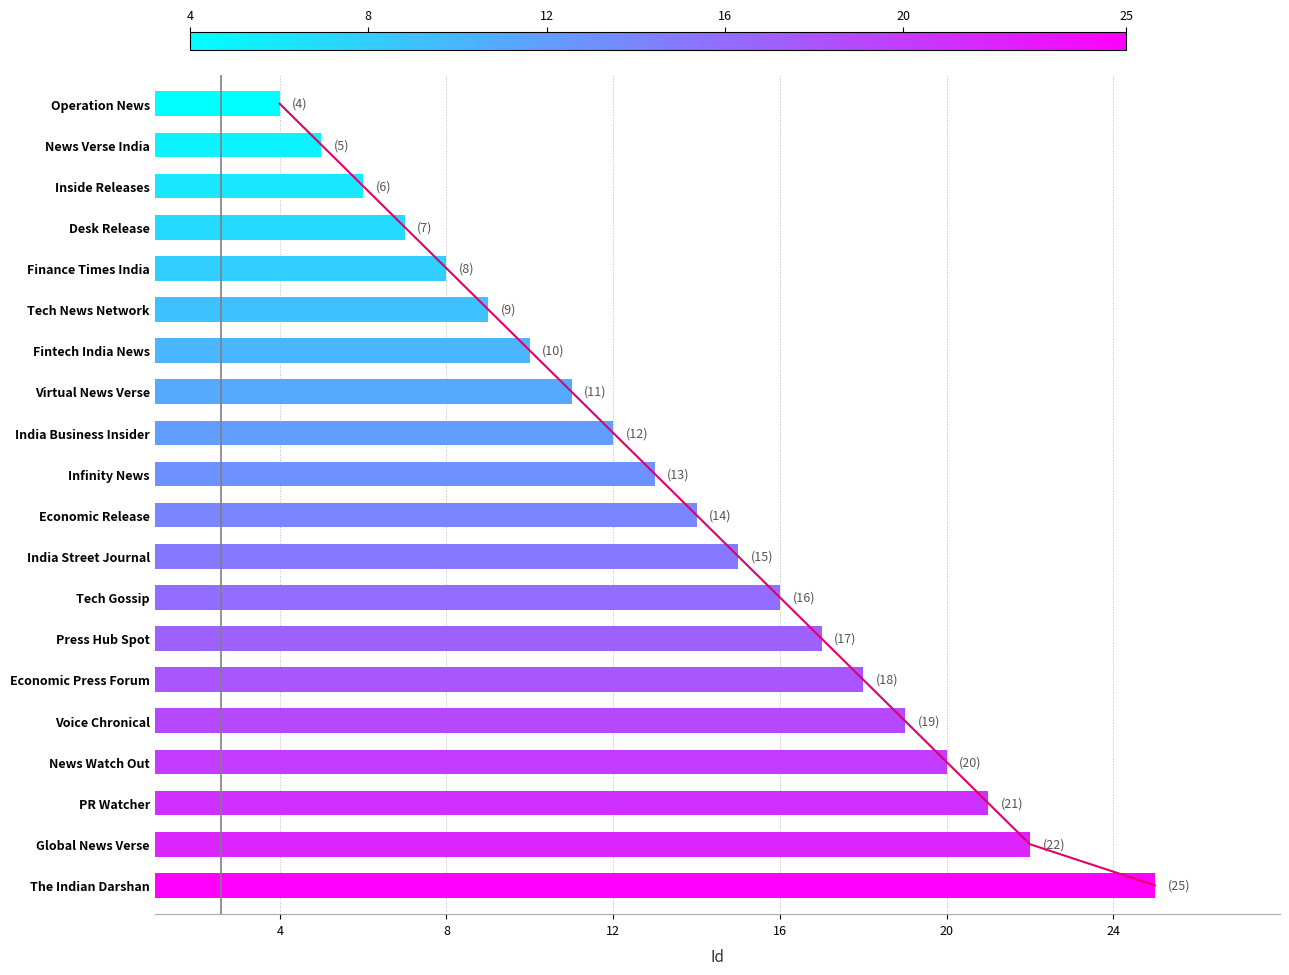

What is the average value?

14